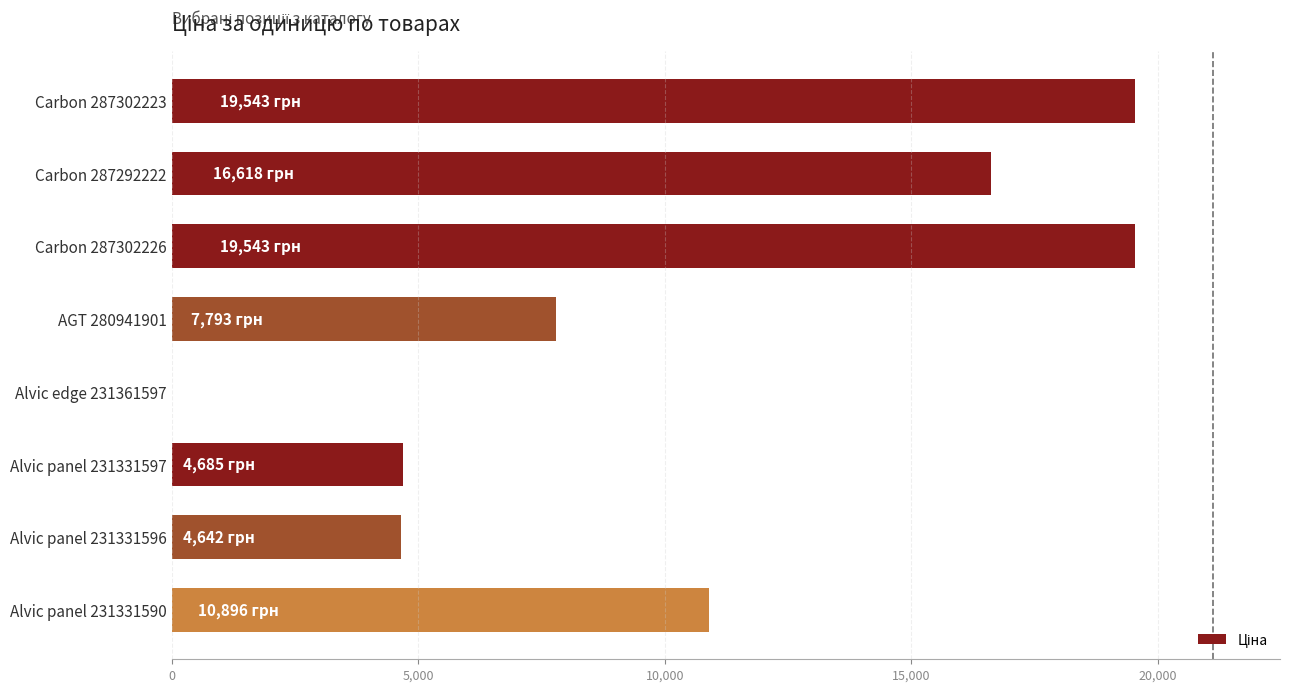

Which has a higher value, Carbon 287302223 or Alvic panel 231331597?

Carbon 287302223